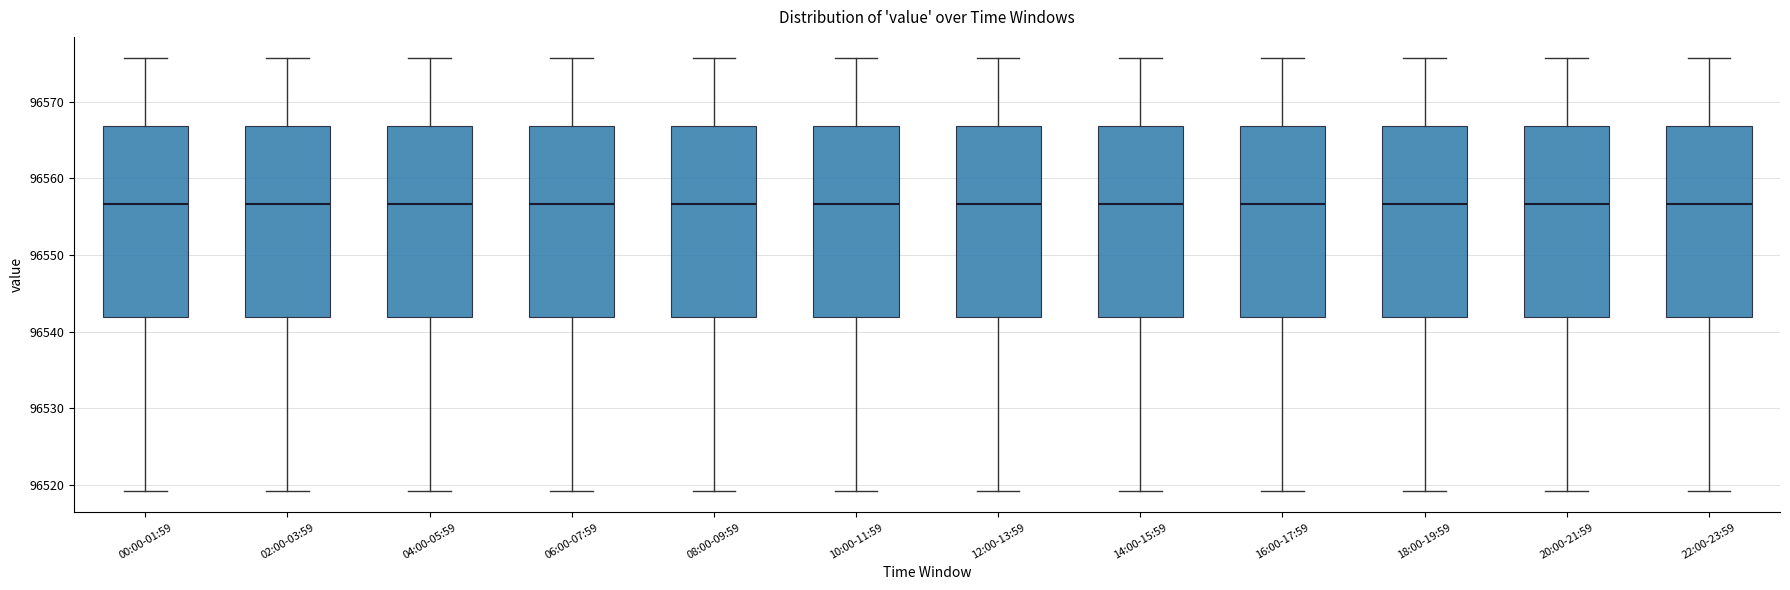

Reading left to right, read every box against the y-axis: the position of its median line, the range the box covers, and the ends of its whiskers. The values are not printed on the chart, so give them approximately, as read against the axis.

00:00-01:59: median 96557, box 96542 to 96567, whiskers 96519 to 96576
02:00-03:59: median 96557, box 96542 to 96567, whiskers 96519 to 96576
04:00-05:59: median 96557, box 96542 to 96567, whiskers 96519 to 96576
06:00-07:59: median 96557, box 96542 to 96567, whiskers 96519 to 96576
08:00-09:59: median 96557, box 96542 to 96567, whiskers 96519 to 96576
10:00-11:59: median 96557, box 96542 to 96567, whiskers 96519 to 96576
12:00-13:59: median 96557, box 96542 to 96567, whiskers 96519 to 96576
14:00-15:59: median 96557, box 96542 to 96567, whiskers 96519 to 96576
16:00-17:59: median 96557, box 96542 to 96567, whiskers 96519 to 96576
18:00-19:59: median 96557, box 96542 to 96567, whiskers 96519 to 96576
20:00-21:59: median 96557, box 96542 to 96567, whiskers 96519 to 96576
22:00-23:59: median 96557, box 96542 to 96567, whiskers 96519 to 96576